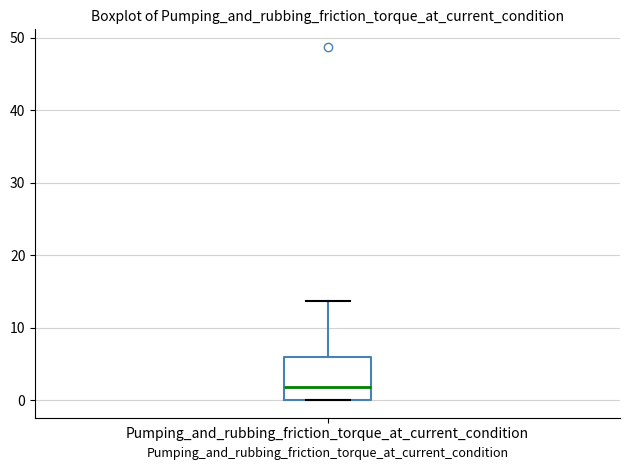

Read this box plot against the y-axis: the position of the median line, the range covered by the box, and the ends of both whiskers. The values are not printed on the chart, so give them approximately, as read against the axis.

median 2, box 0 to 6, whiskers 0 to 14